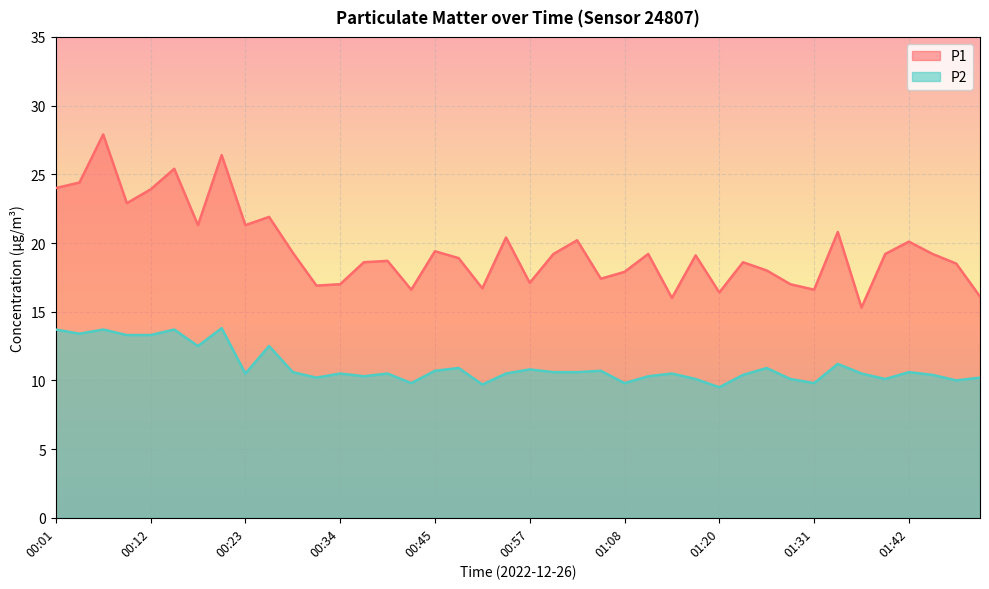

True or false: P2 has a value of 10.0 at 01:48.

True